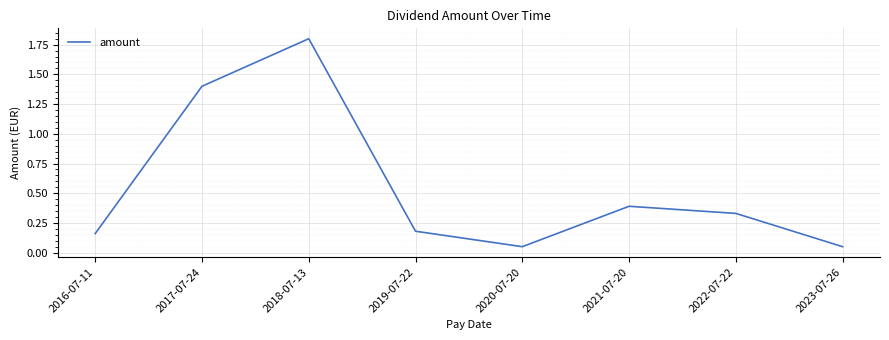

How many lines are shown in the chart?

1